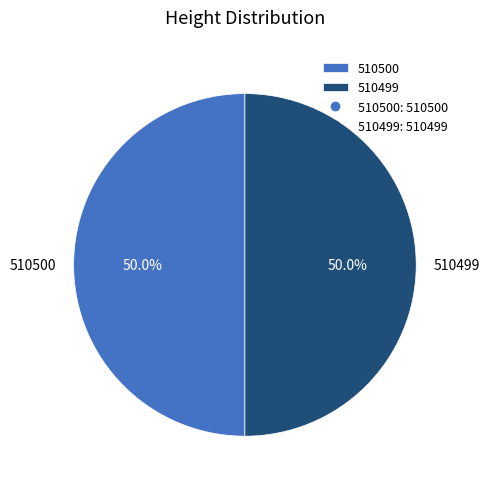

Approximately how many times larger is the value at 510500 compared to 510499?

1.0